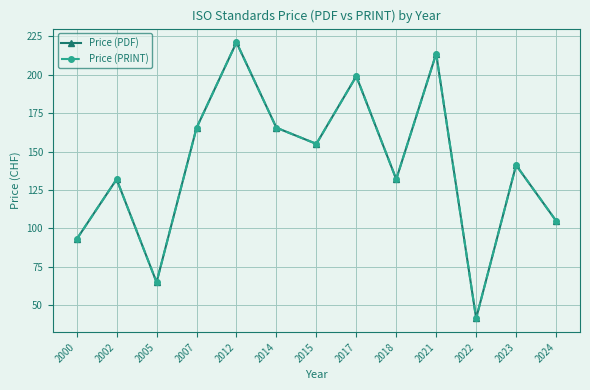

Is this an area chart (filled region under the line)?

No